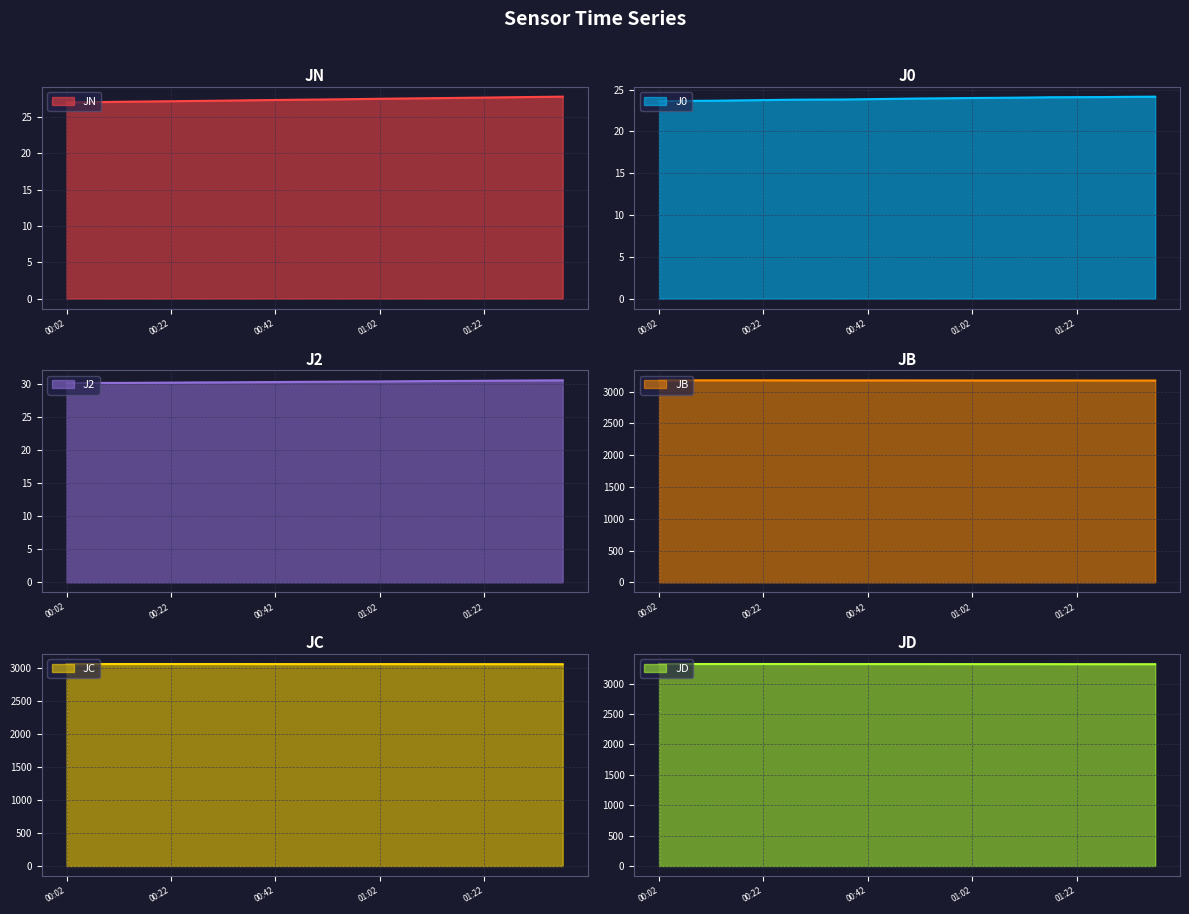

What is the value of the JN point at the 9th from the left?

27.4